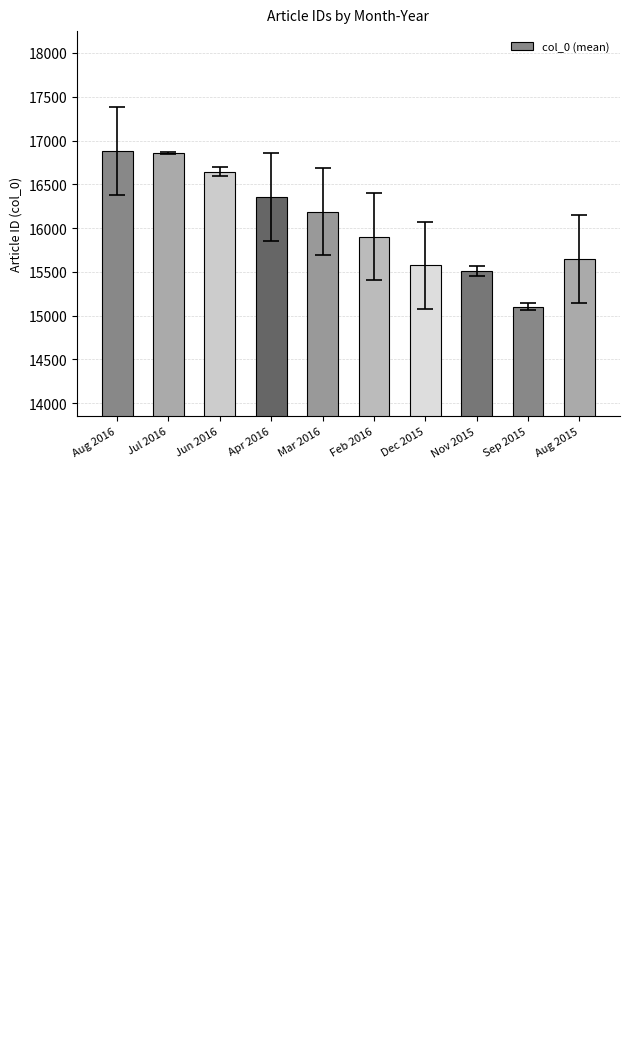

Reading left to right, transcribe all the data shown in this chart.

Aug 2016=16880.0	Jul 2016=16857.7	Jun 2016=16643.3	Apr 2016=16357.0	Mar 2016=16188.0	Feb 2016=15904.0	Dec 2015=15574.0	Nov 2015=15508.8	Sep 2015=15101.7	Aug 2015=15650.0